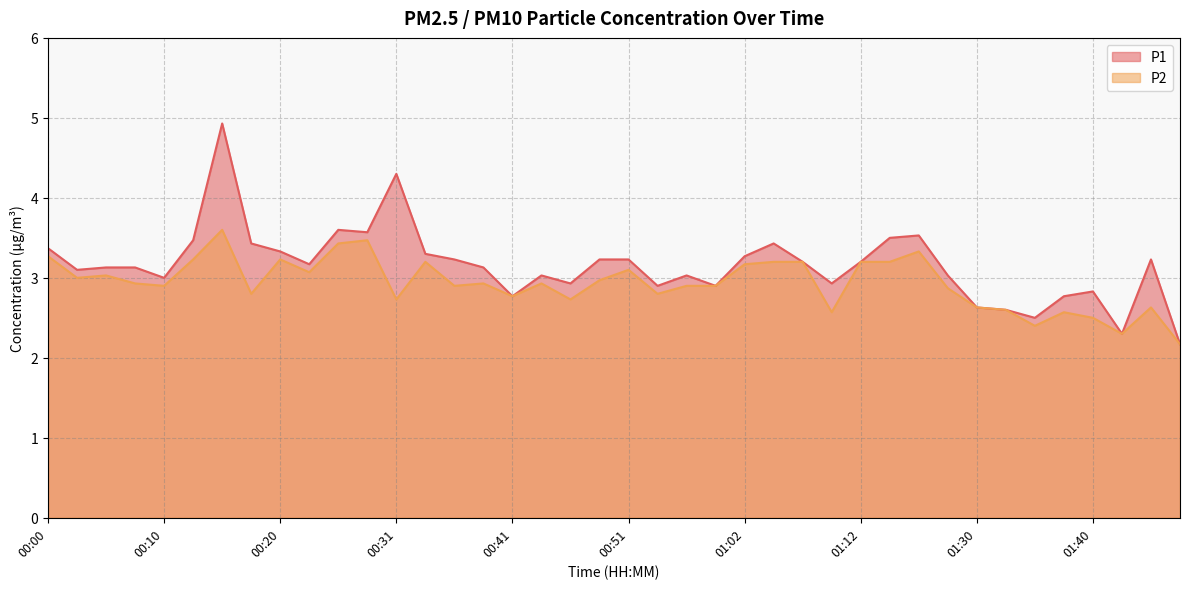

Does the chart have visible grid lines?

Yes